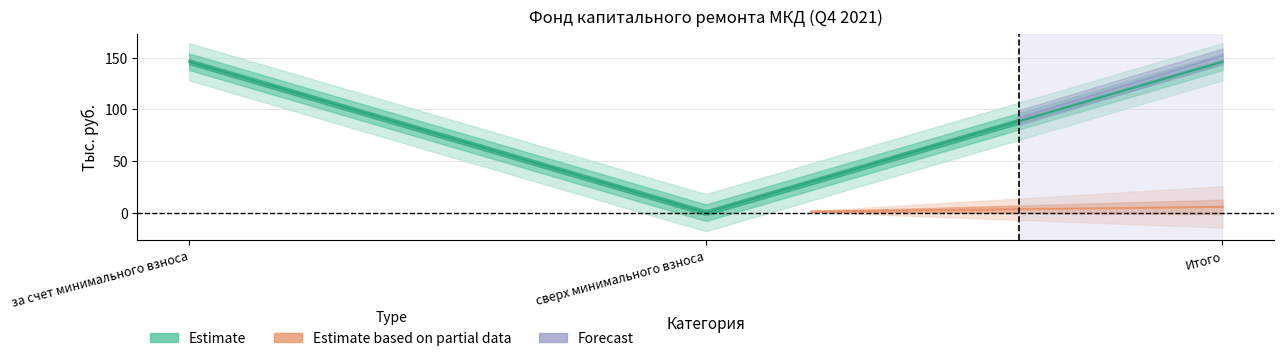

How many взносы values are between 0 and 5?

1